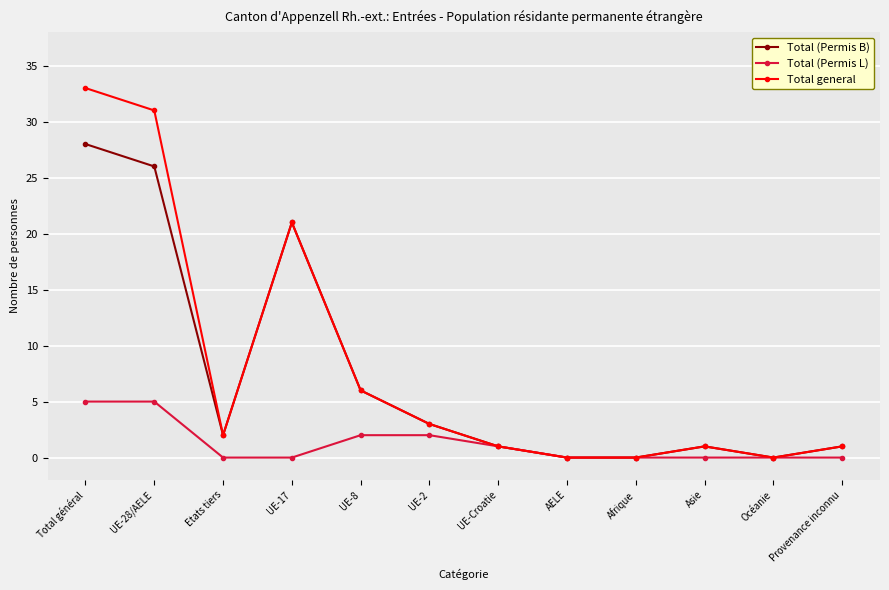

What position from the right is UE-8?

8